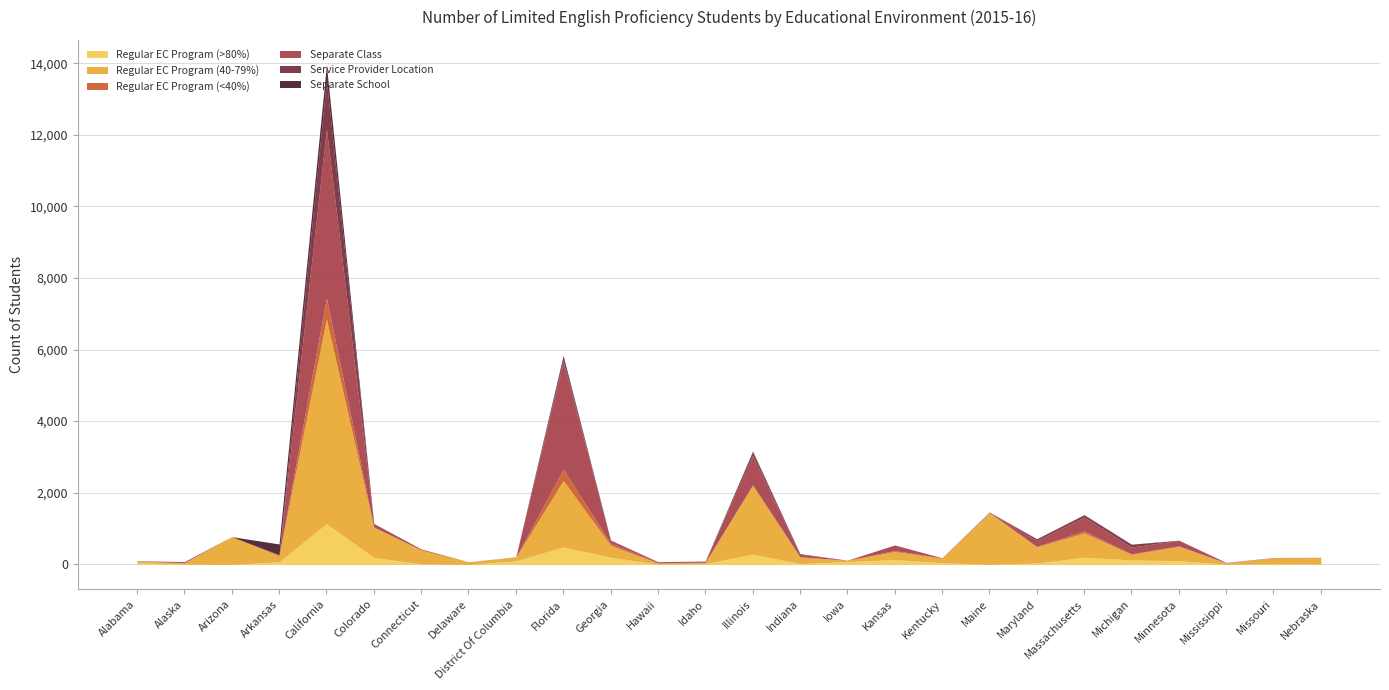

How many values in the Service Provider Location series are below 1?

11